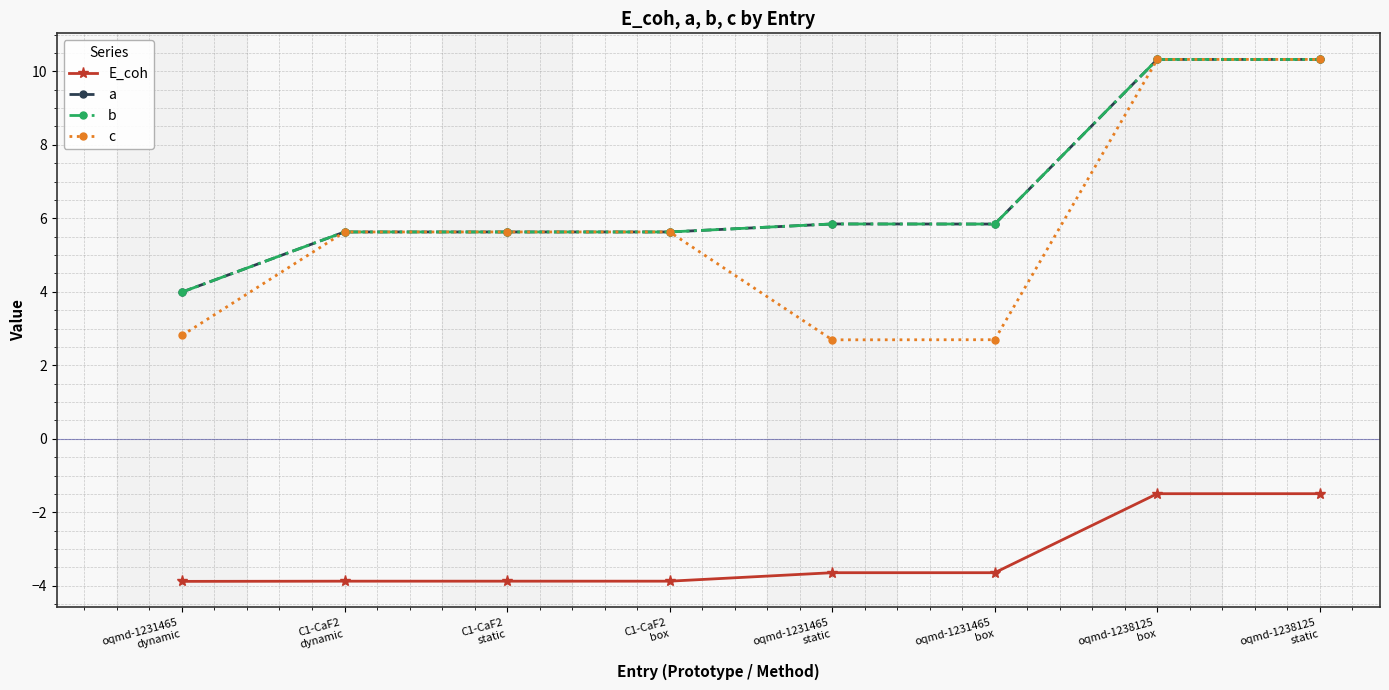

Reading left to right, transcribe all the data shown in this chart.

E_coh: oqmd-1231465
dynamic=-3.9	C1-CaF2
dynamic=-3.9	C1-CaF2
static=-3.9	C1-CaF2
box=-3.9	oqmd-1231465
static=-3.6	oqmd-1231465
box=-3.6	oqmd-1238125
box=-1.5	oqmd-1238125
static=-1.5
a: oqmd-1231465
dynamic=4.0	C1-CaF2
dynamic=5.6	C1-CaF2
static=5.6	C1-CaF2
box=5.6	oqmd-1231465
static=5.8	oqmd-1231465
box=5.8	oqmd-1238125
box=10.3	oqmd-1238125
static=10.3
b: oqmd-1231465
dynamic=4.0	C1-CaF2
dynamic=5.6	C1-CaF2
static=5.6	C1-CaF2
box=5.6	oqmd-1231465
static=5.8	oqmd-1231465
box=5.8	oqmd-1238125
box=10.3	oqmd-1238125
static=10.3
c: oqmd-1231465
dynamic=2.8	C1-CaF2
dynamic=5.6	C1-CaF2
static=5.6	C1-CaF2
box=5.6	oqmd-1231465
static=2.7	oqmd-1231465
box=2.7	oqmd-1238125
box=10.3	oqmd-1238125
static=10.3